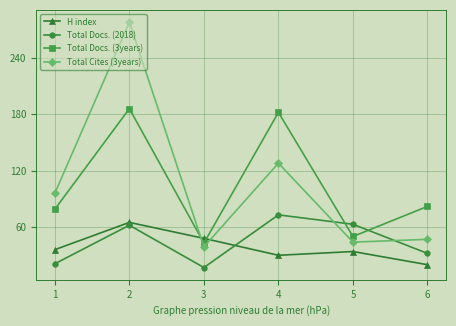

Is it true that Total Cites (3years) equals 17 at 5?

False